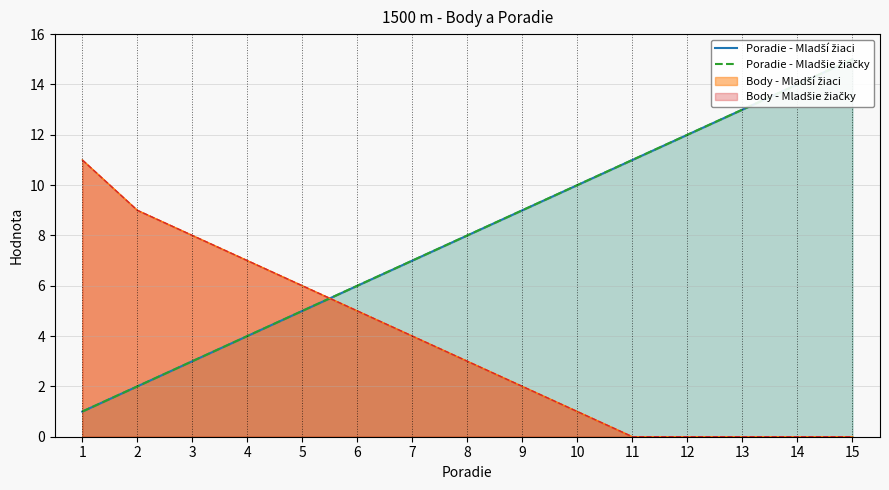

At which category is the sum across all series the highest?

15